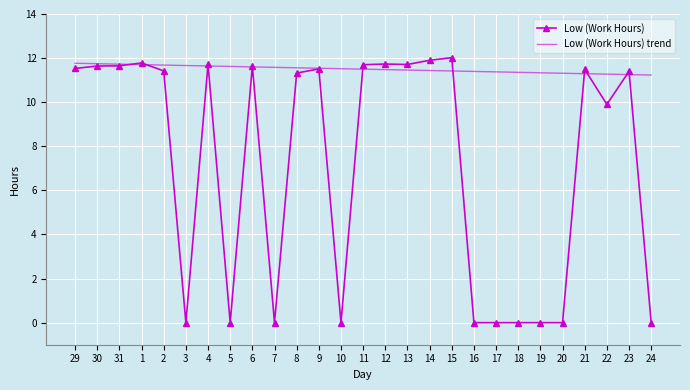

What is the total value across all series at 12?

23.2